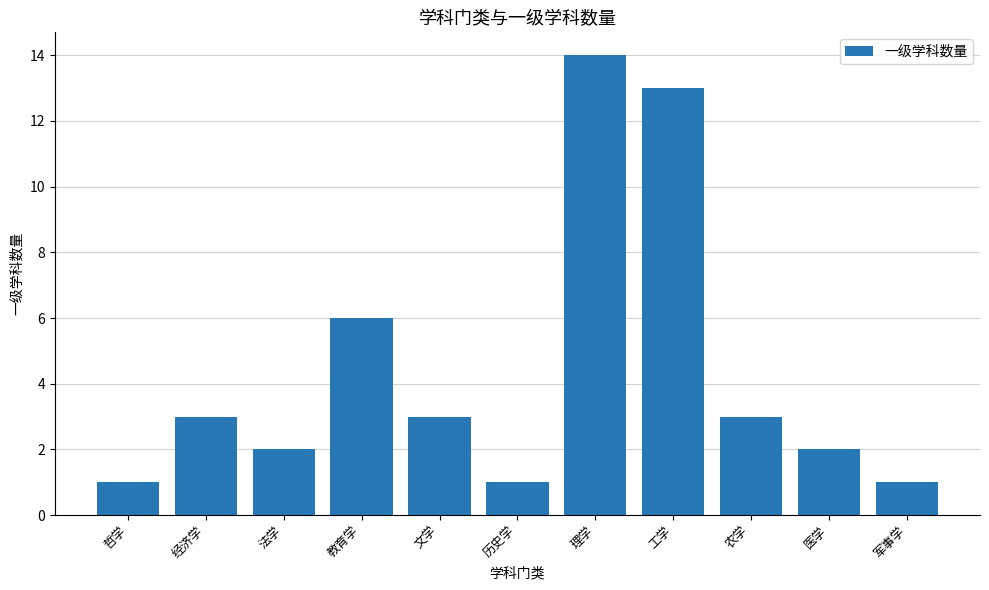

Reading left to right, list all the values displayed in this chart.

1	3	2	6	3	1	14	13	3	2	1